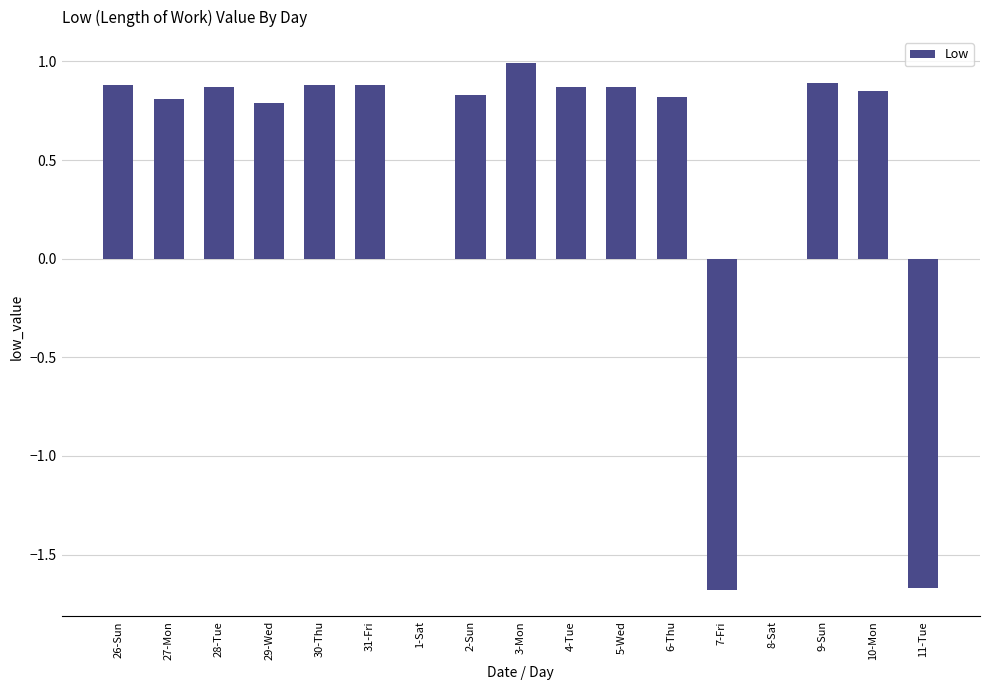

The chart shows a value of 0.4 at 2-Sun. True or false?

False